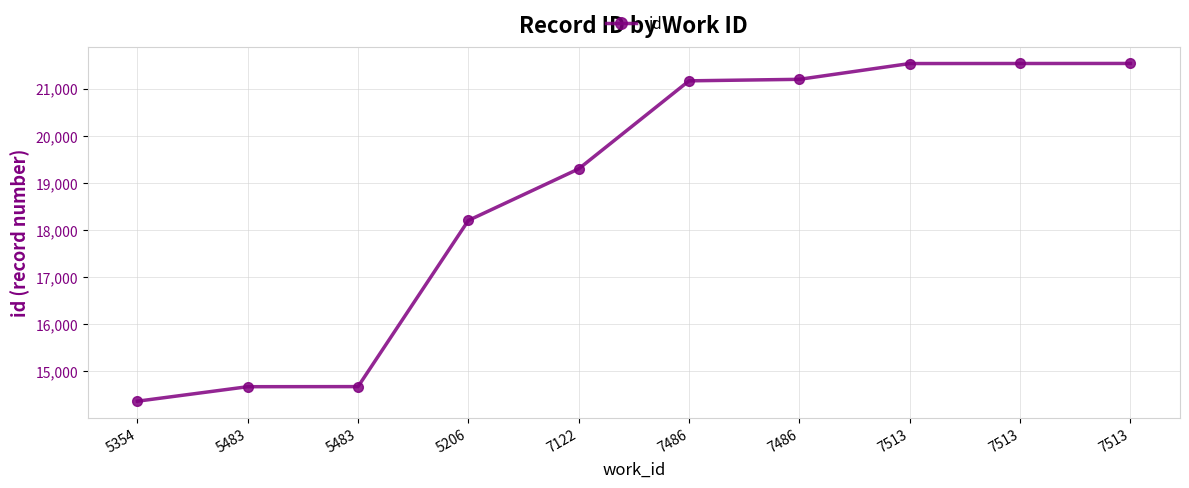

Reading left to right, transcribe all the data shown in this chart.

14368	14676	14678	18206	19301	21170	21202	21537	21538	21539